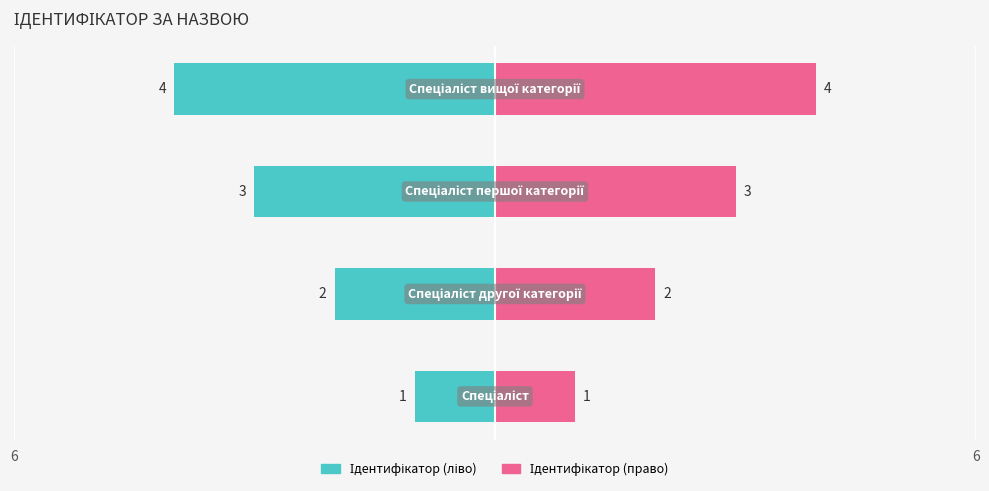

What are all the series names shown in the legend?

Ідентифікатор (ліво), Ідентифікатор (право)